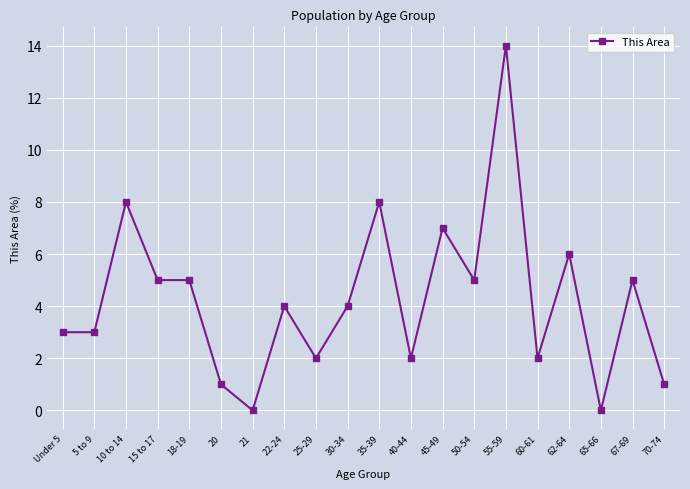

What position from the left is 21?

7